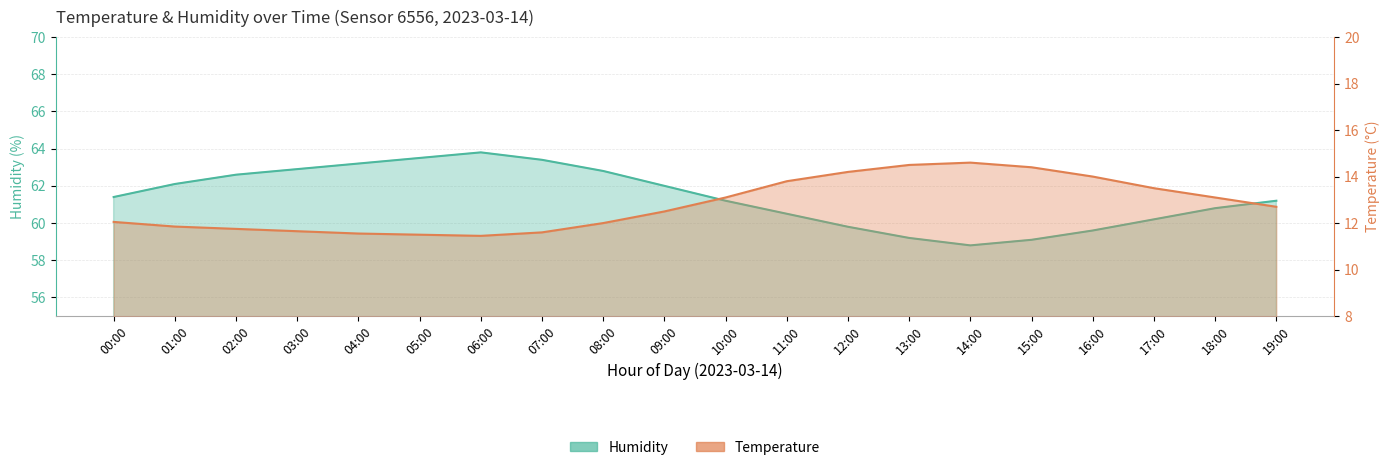

How many interior local peaks does the temperature series have?

1